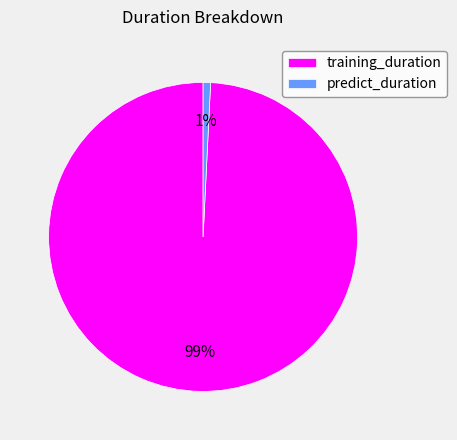

To the nearest percent, what is the combined percentage of training_duration and predict_duration?

100%